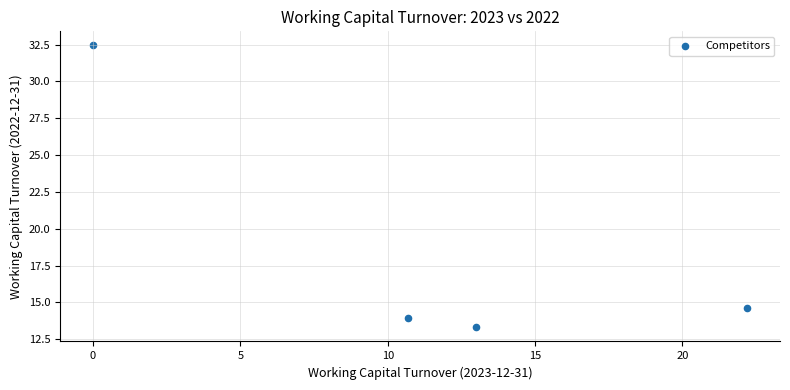

What Y value in the scatter plot is closest to 22?

14.6